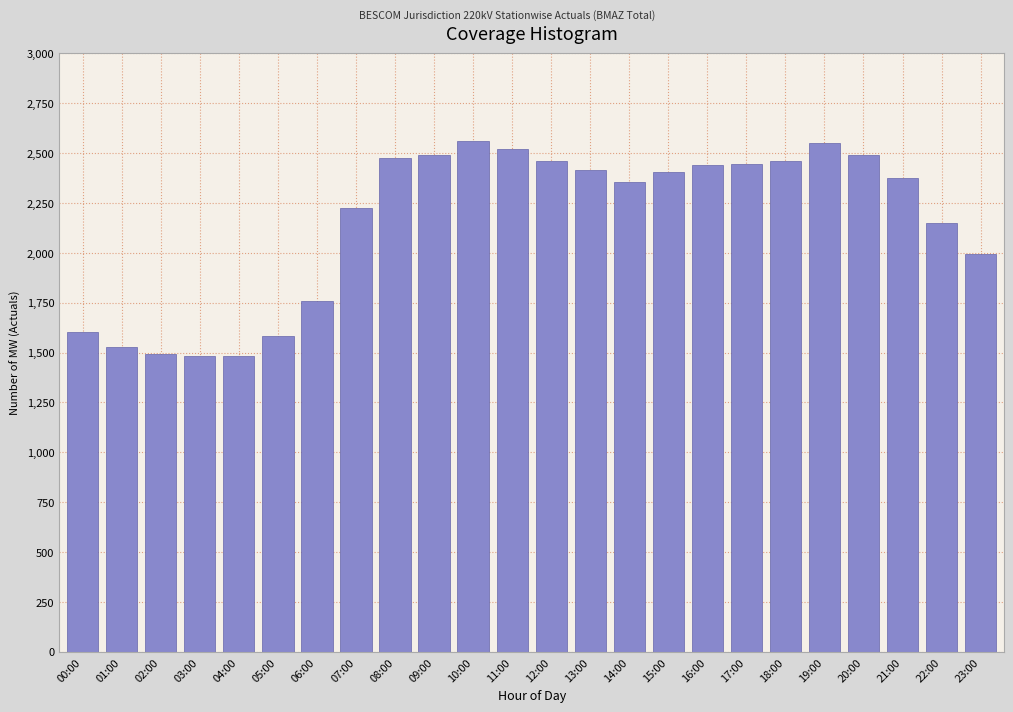

What is the maximum value shown in the chart?

2562